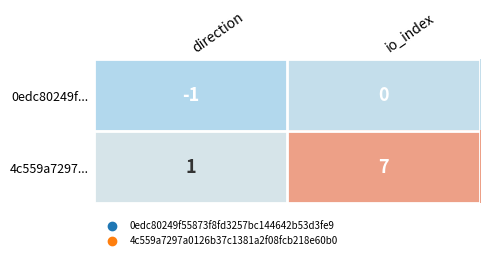

Is it true that 4c559a7297... equals 0 at direction?

False